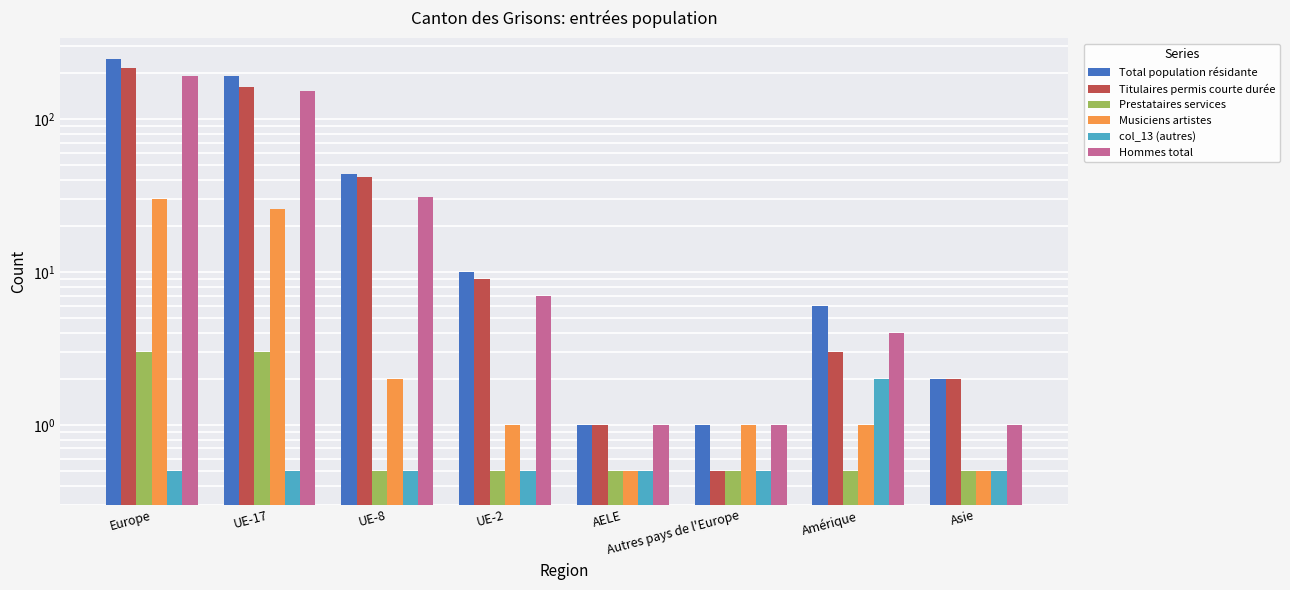

What is the label of the 6th bar from the left?

Autres pays de l'Europe